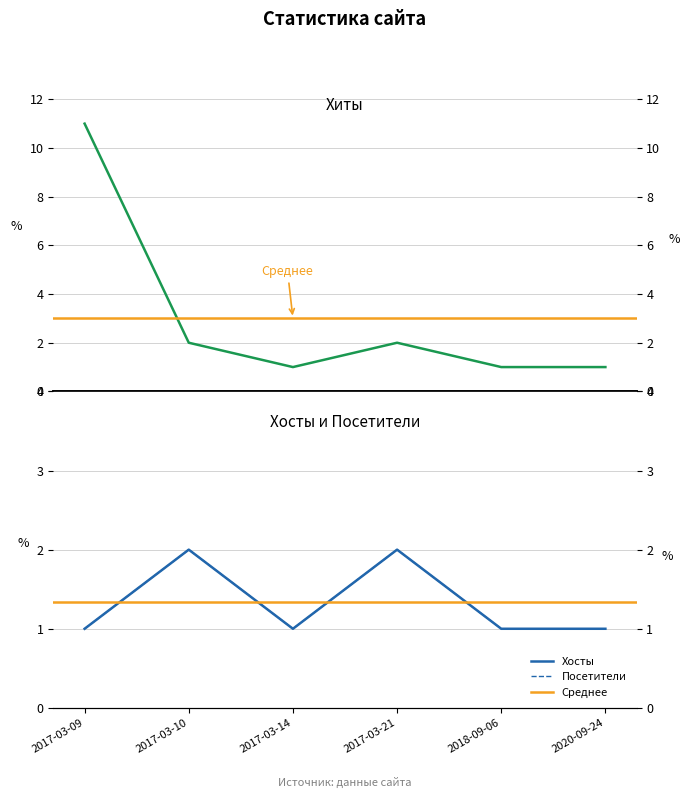

List the labels in order of Посетители value, smallest first.

2017-03-09, 2017-03-14, 2018-09-06, 2020-09-24, 2017-03-10, 2017-03-21